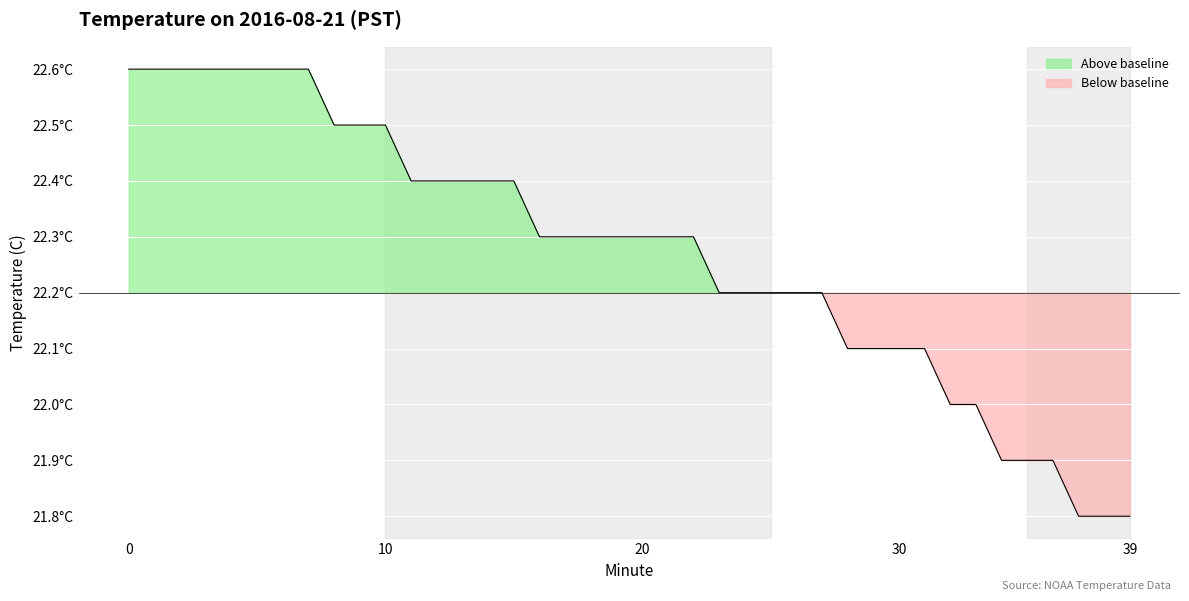

Reading right to left, list all the values displayed in this chart.

21.8	21.8	21.8	21.9	21.9	21.9	22.0	22.0	22.1	22.1	22.1	22.1	22.2	22.2	22.2	22.2	22.2	22.3	22.3	22.3	22.3	22.3	22.3	22.3	22.4	22.4	22.4	22.4	22.4	22.5	22.5	22.5	22.6	22.6	22.6	22.6	22.6	22.6	22.6	22.6